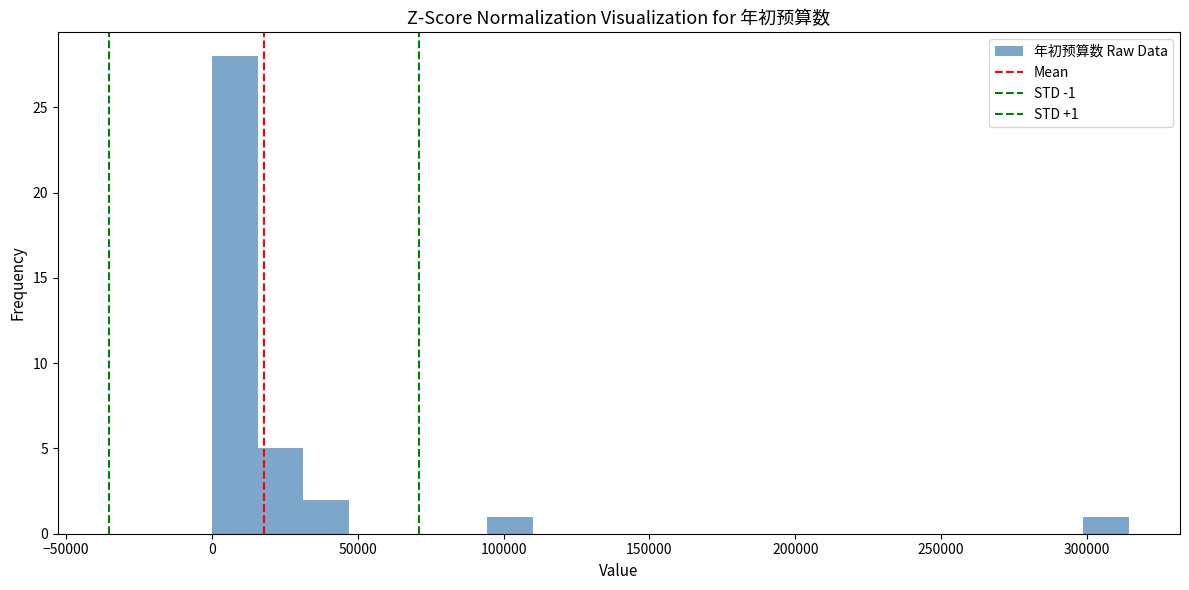

Read against the x-axis, roughly where is the centre of the tallest bar?

10000